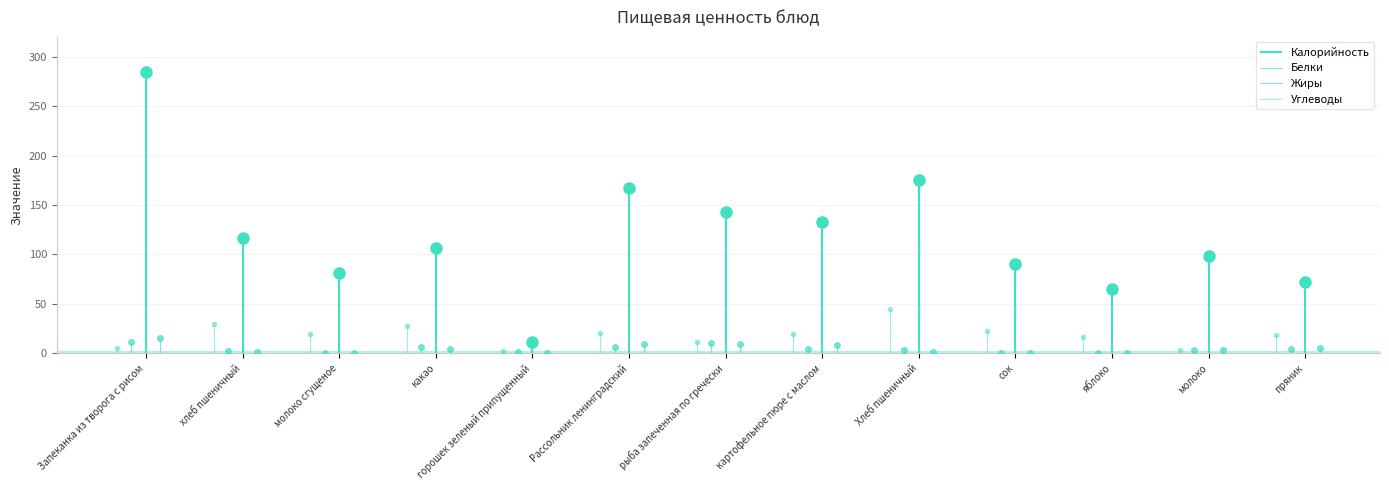

Reading right to left, extract all data points from this chart.

Калорийность: 72.0	98.0	65.0	90.0	175.0	133.0	143.0	167.0	11.0	106.0	81.0	117.0	284.0
Белки: 4.0	3.0	0.0	0.0	3.0	4.0	10.0	6.0	1.0	6.0	0.0	2.1	11.0
Жиры: 5.0	3.0	0.0	0.0	1.0	8.0	9.0	9.0	0.0	4.0	0.0	1.0	15.0
Углеводы: 18.0	3.5	16.0	23.0	45.0	19.0	11.0	21.0	2.0	28.0	20.0	30.0	5.0